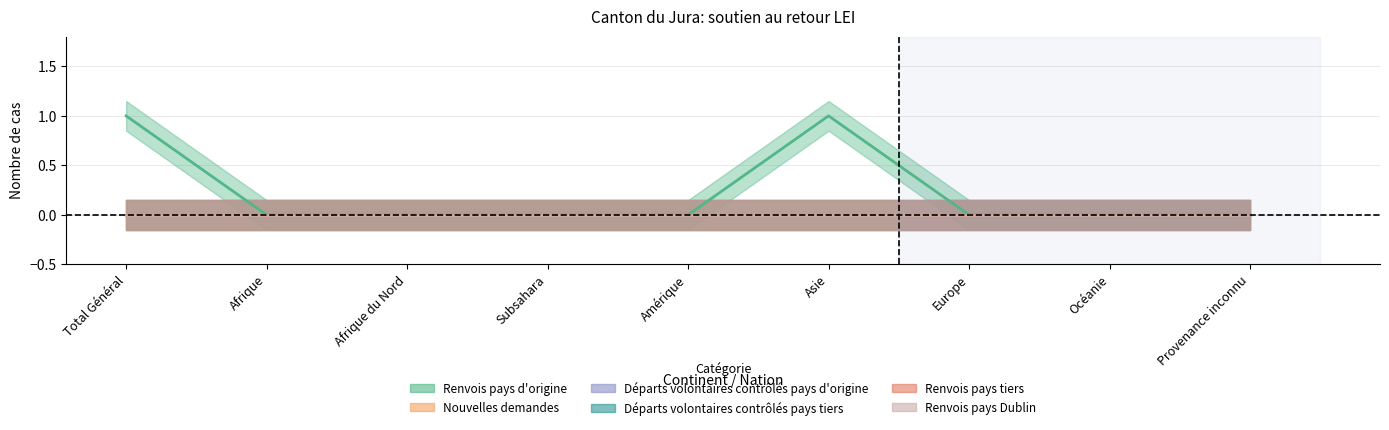

Which series has the largest range (max minus min)?

Renvois pays d'origine